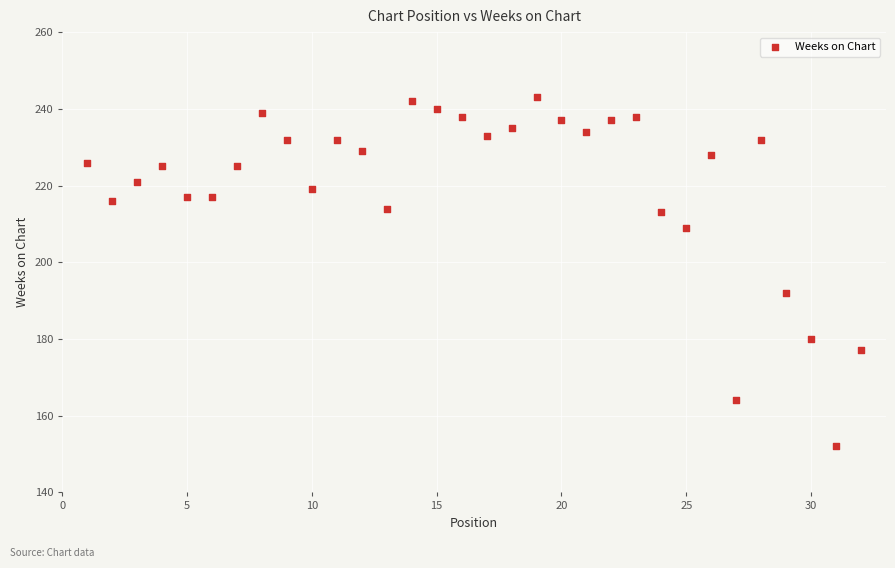

What is the range of X values (max minus min)?

31